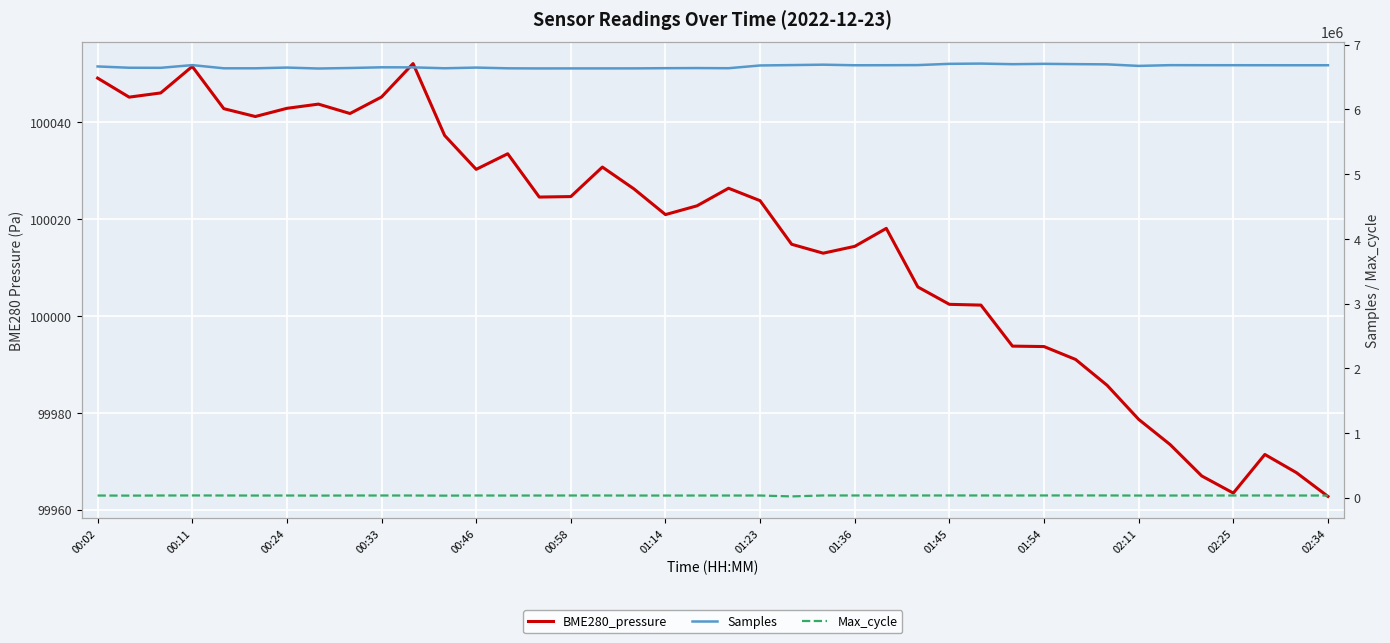

Which series has the largest total across all categories?

Samples